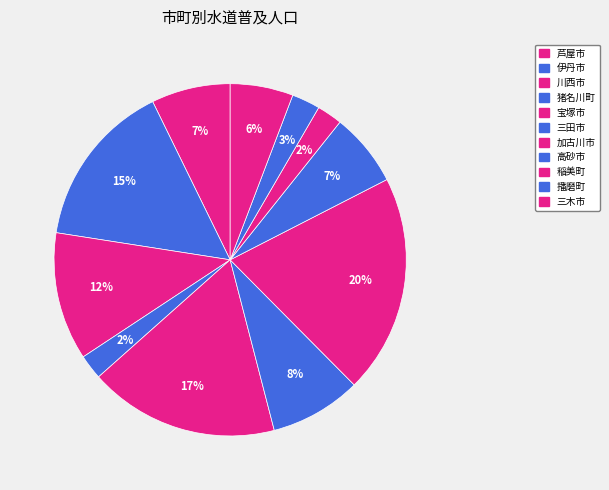

Which category has the smallest portion of the pie?

猪名川町